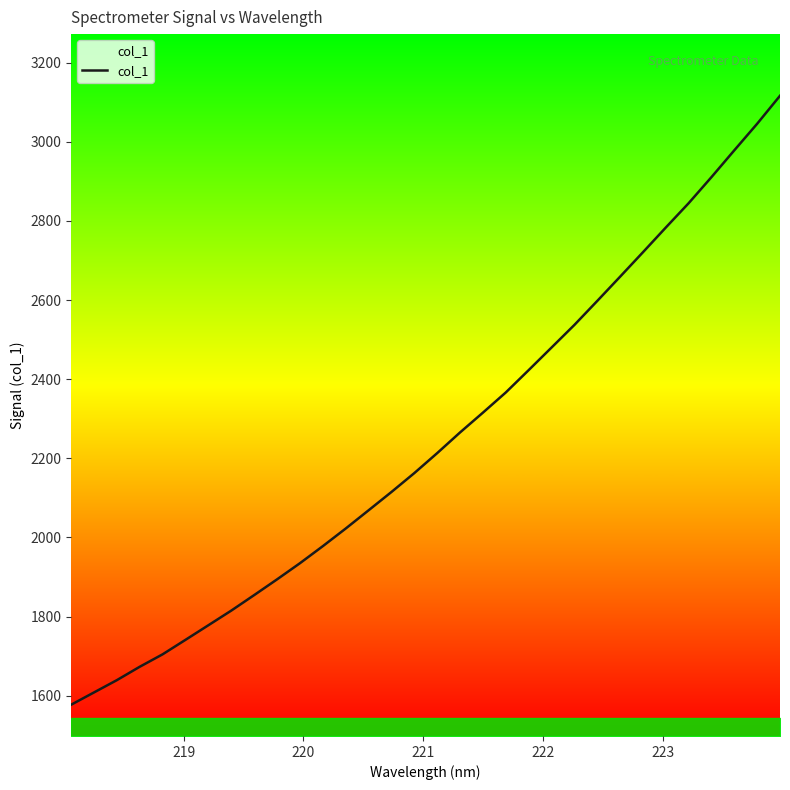

What is the greatest value displayed?

3116.4